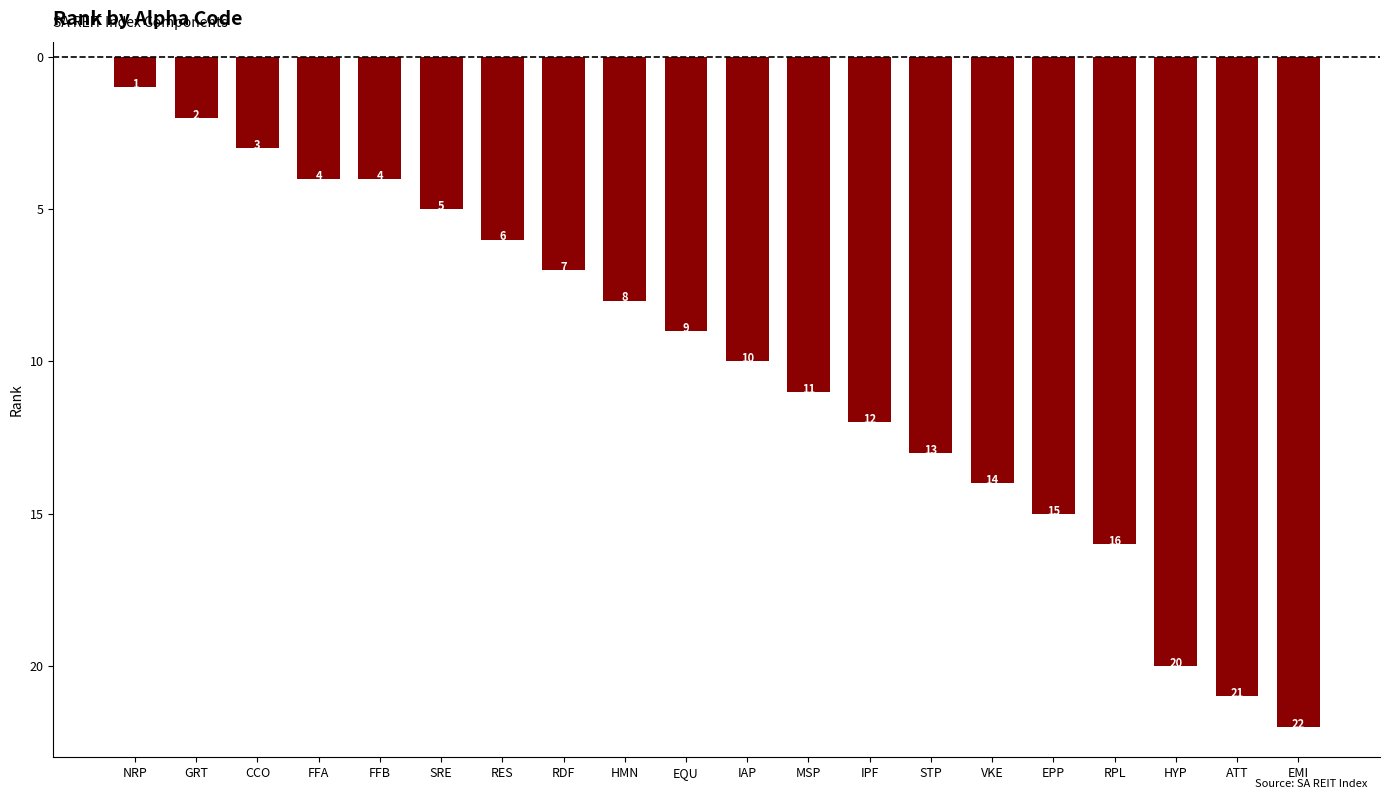

What position from the right is VKE?

6